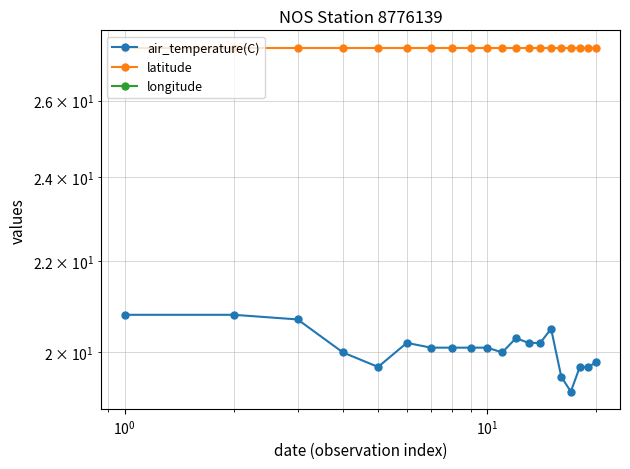

In air_temperature(C), how many points are lower than both neighbors (excluding endpoints)?

3